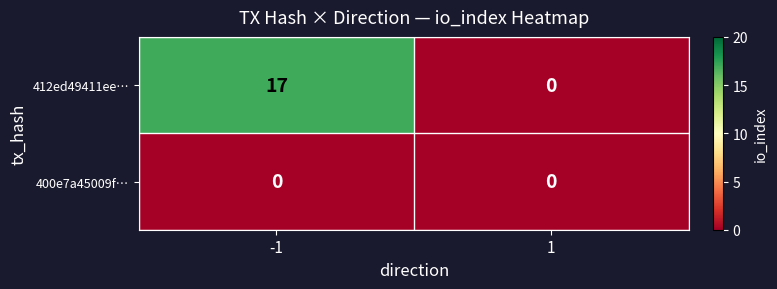

What is the greatest value displayed?

17